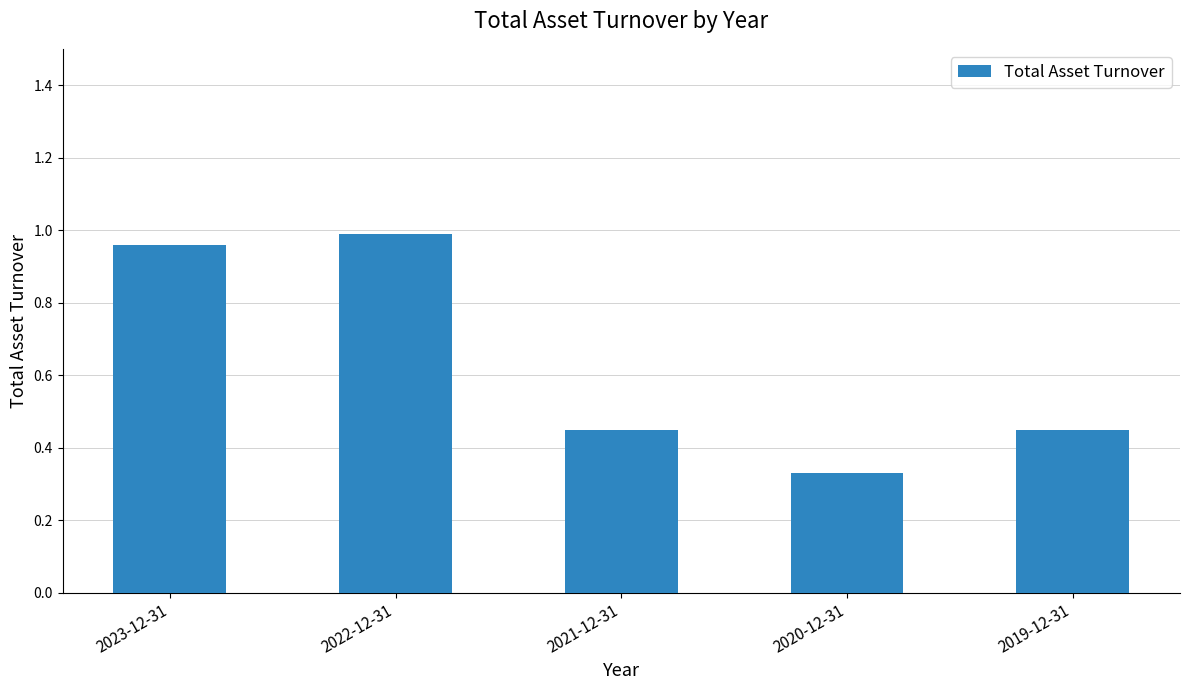

What is the sum of the values at 2021-12-31 and 2020-12-31?

0.8